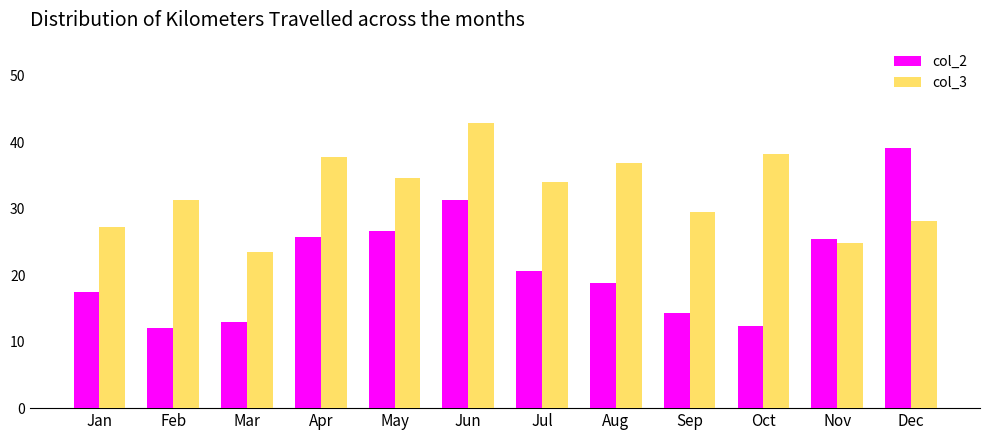

What is the total value across all series at Jan?

44.7